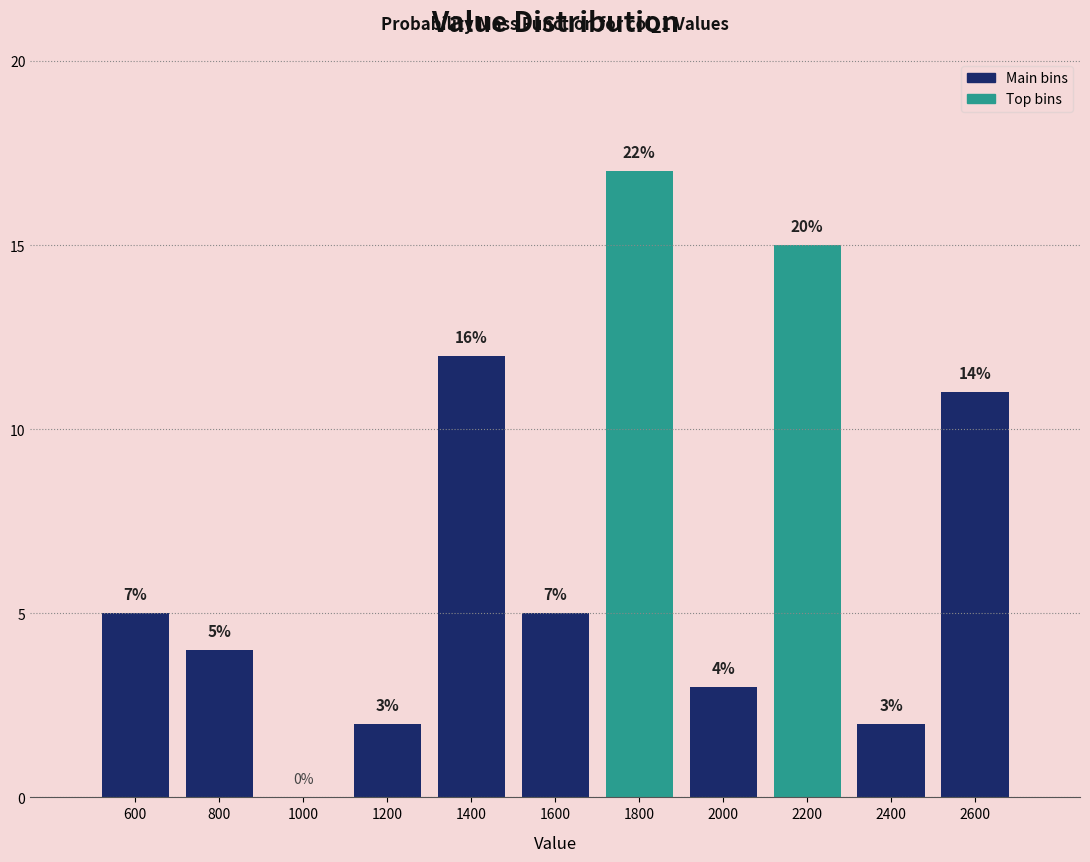

Are the bars horizontal?

No